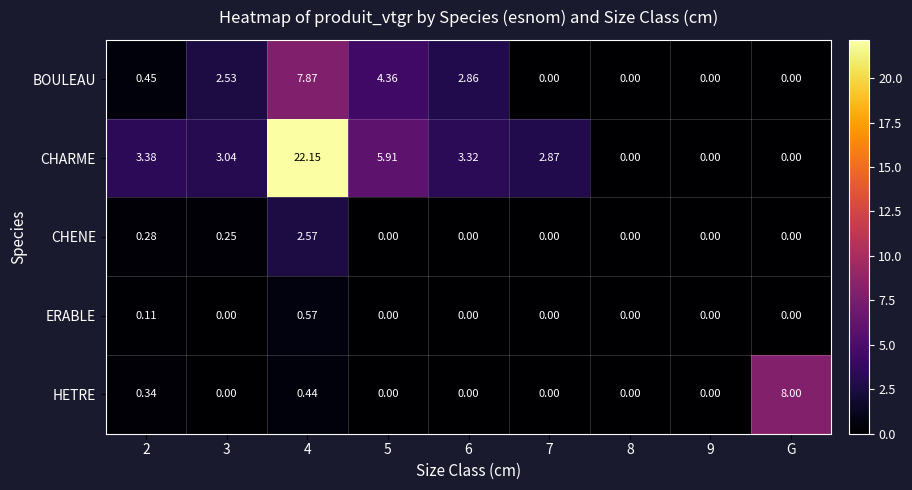

Which series has the largest total across all categories?

CHARME